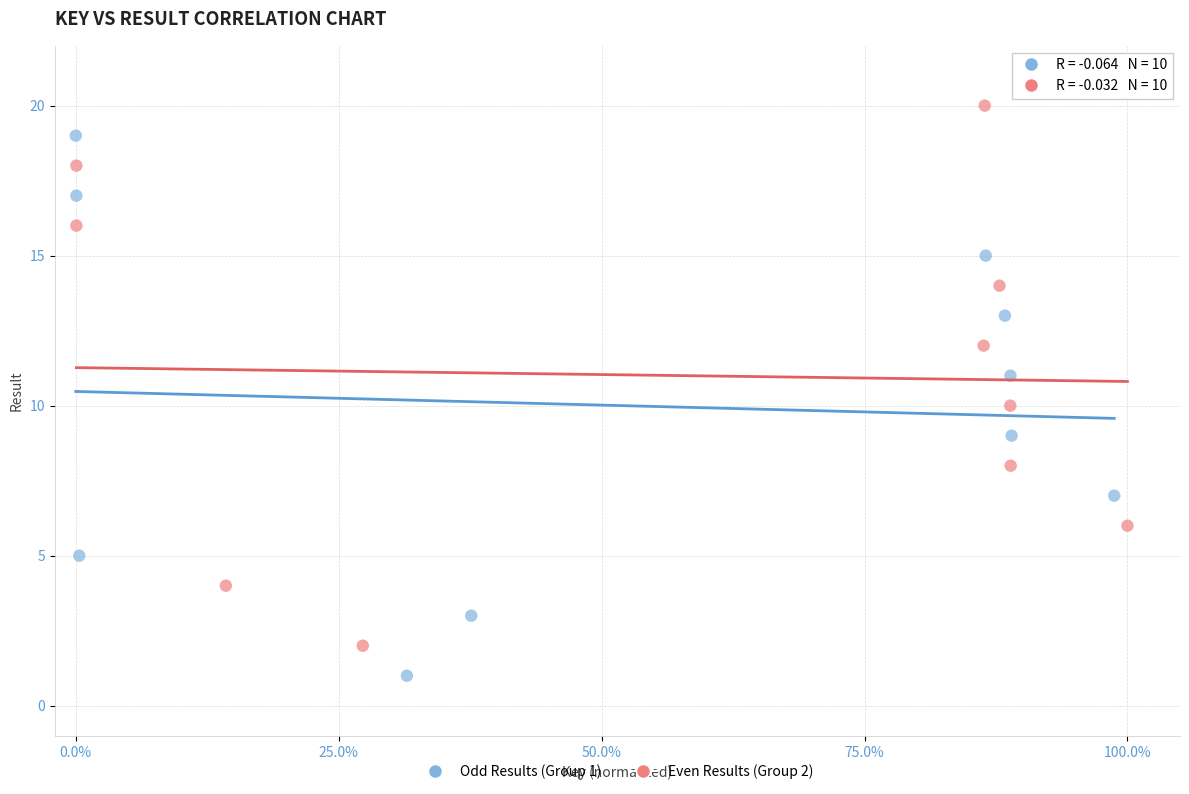

Which series reaches the minimum Y coordinate?

Odd Results (Group 1)